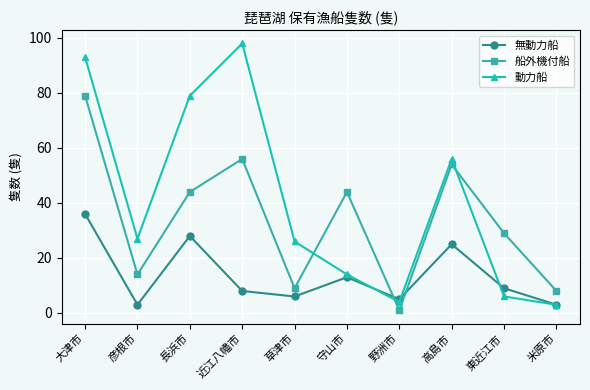

Reading left to right, extract all data points from this chart.

無動力船: 大津市=36	彦根市=3	長浜市=28	近江八幡市=8	草津市=6	守山市=13	野洲市=5	高島市=25	東近江市=9	米原市=3
船外機付船: 大津市=79	彦根市=14	長浜市=44	近江八幡市=56	草津市=9	守山市=44	野洲市=1	高島市=54	東近江市=29	米原市=8
動力船: 大津市=93	彦根市=27	長浜市=79	近江八幡市=98	草津市=26	守山市=14	野洲市=4	高島市=56	東近江市=6	米原市=3